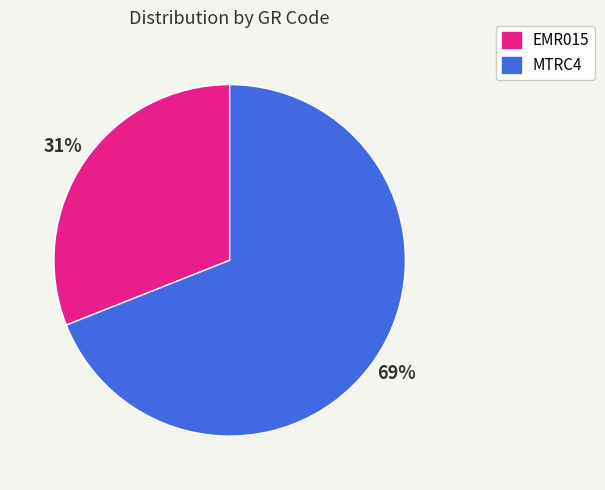

Approximately how many times larger is the value at EMR015 compared to MTRC4?

0.4